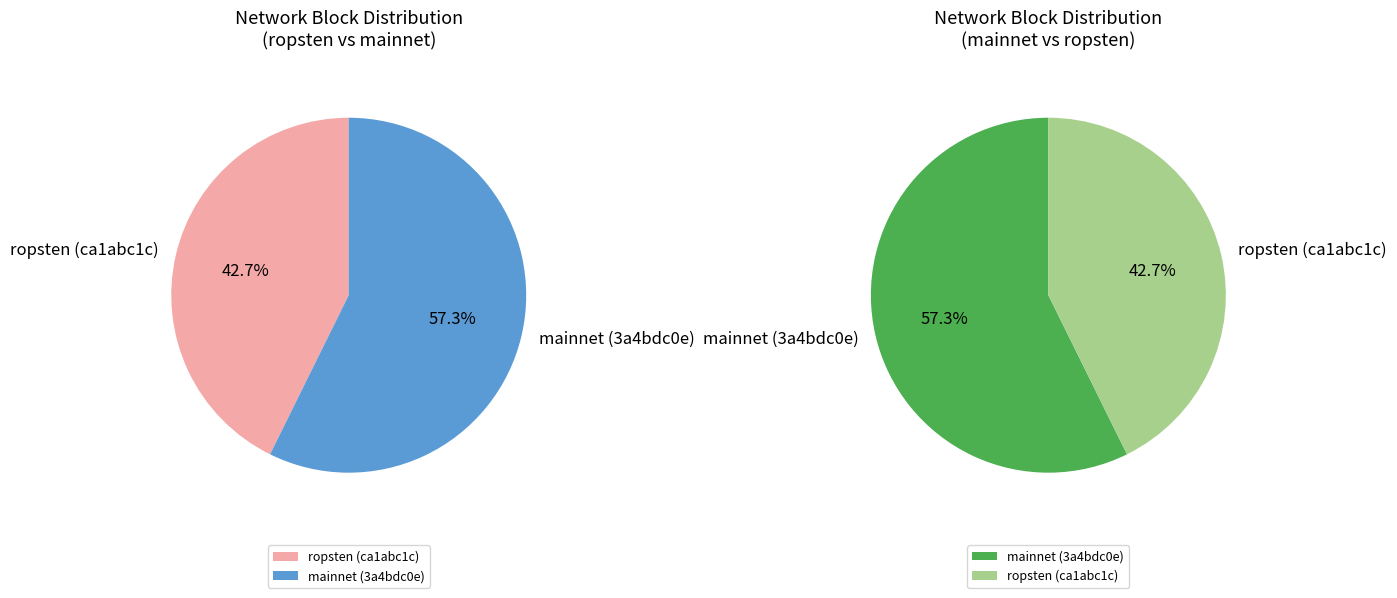

What percentage is the 3a4bdc0e-ee74-11e9-b790-ca06f09d33b7 slice, to the nearest percent?

57%